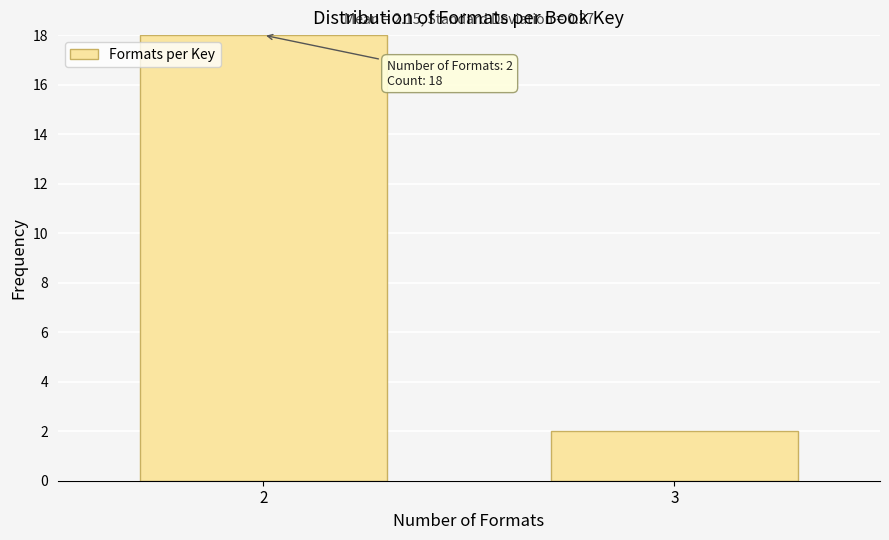

Reading right to left, extract all data points from this chart.

3=2	2=18